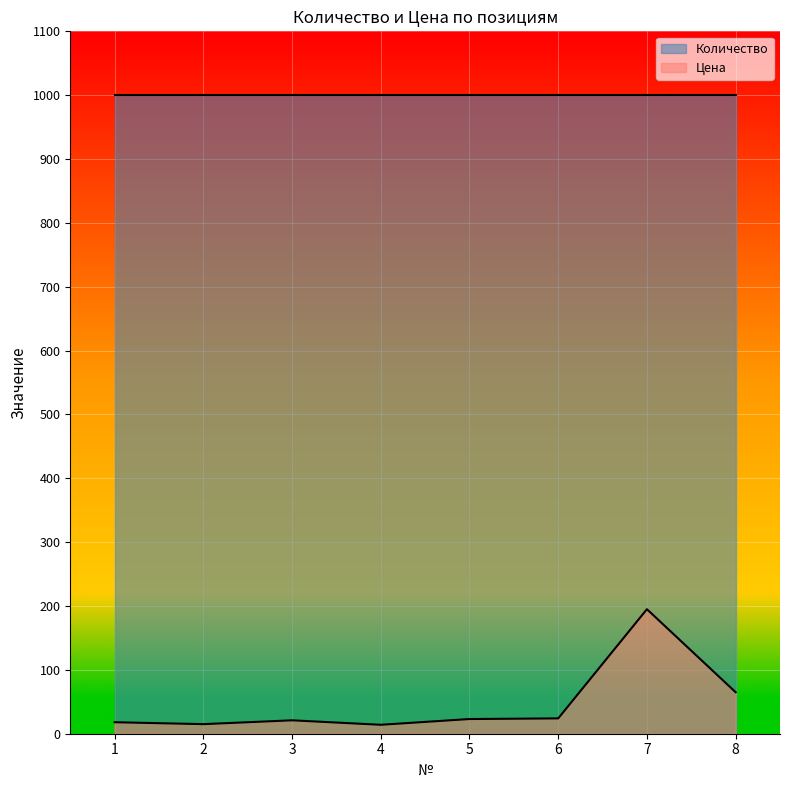

How many values are below 23?

4